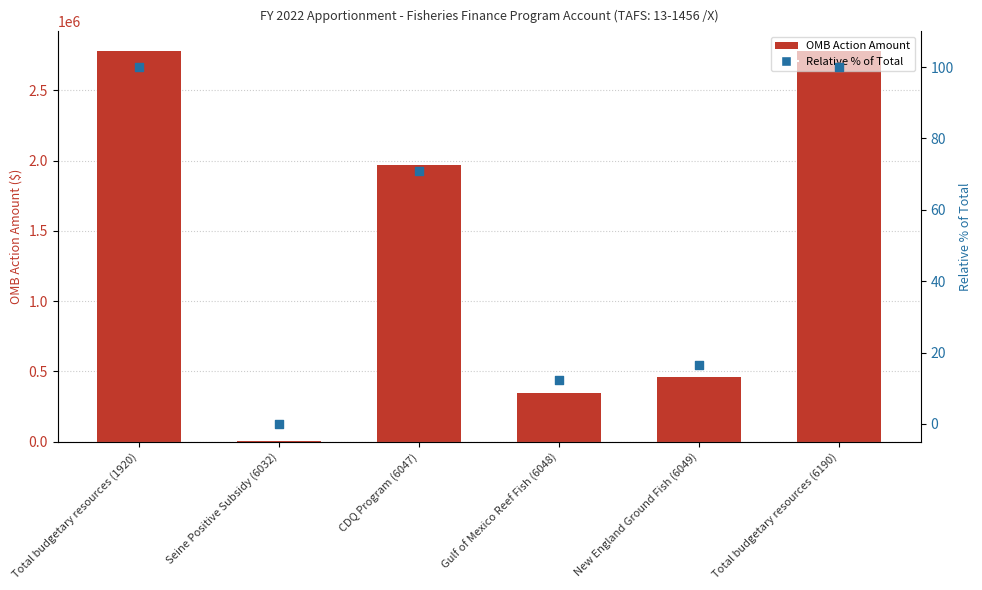

At how many categories does at least one series exceed 1424954?

3